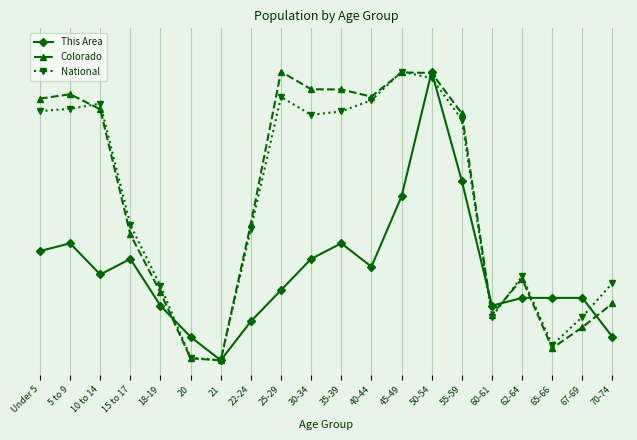

Rank the categories by National value from highest to lowest.

45-49, 50-54, 25-29, 40-44, 10 to 14, 5 to 9, Under 5, 35-39, 30-34, 55-59, 15 to 17, 22-24, 62-64, 70-74, 18-19, 67-69, 60-61, 65-66, 20, 21